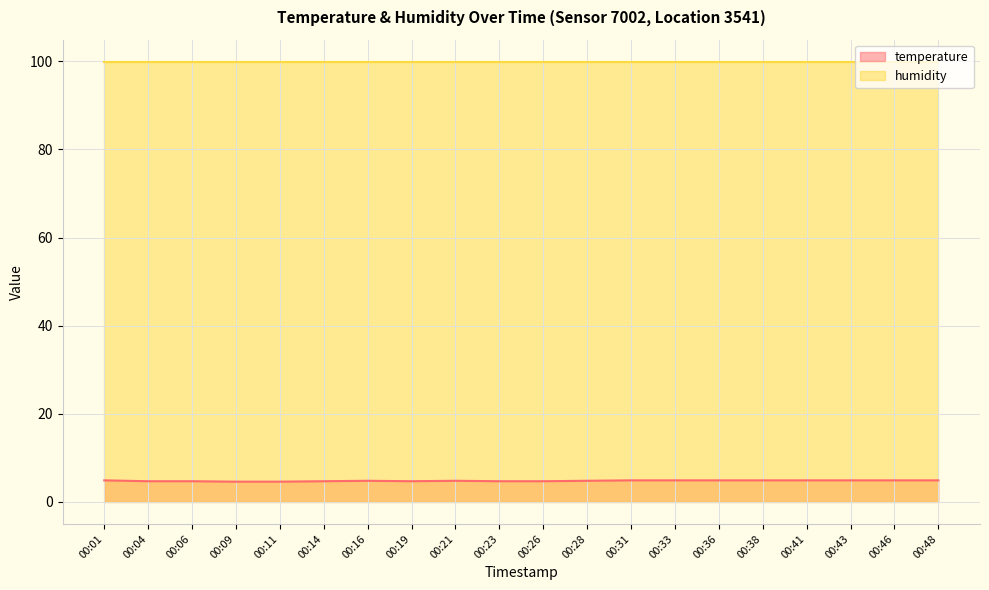

Which category has the lowest value across all series?

00:09